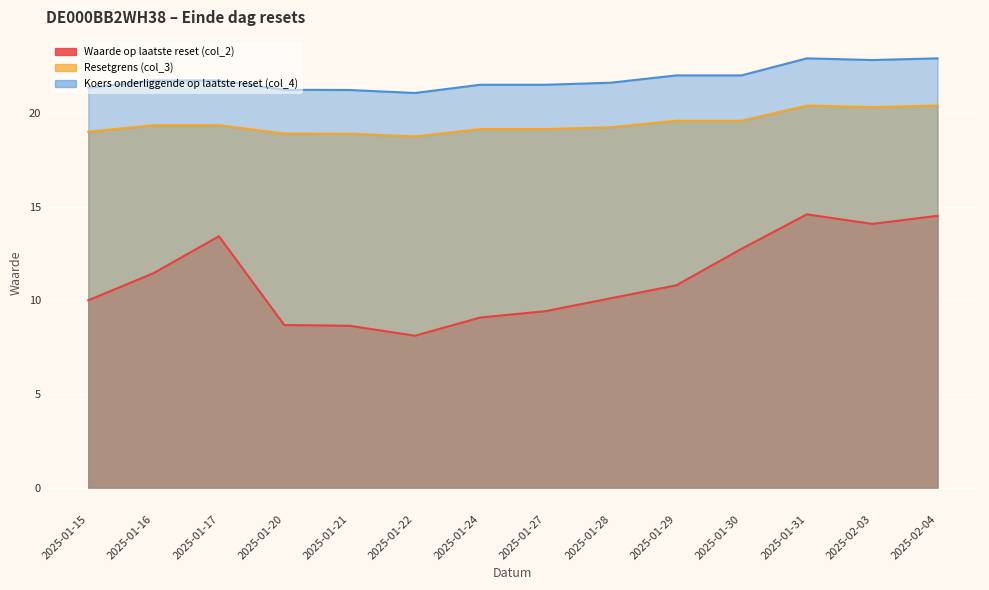

At which category does Koers onderliggende op laatste reset (col_4) reach its first local peak?

2025-01-31